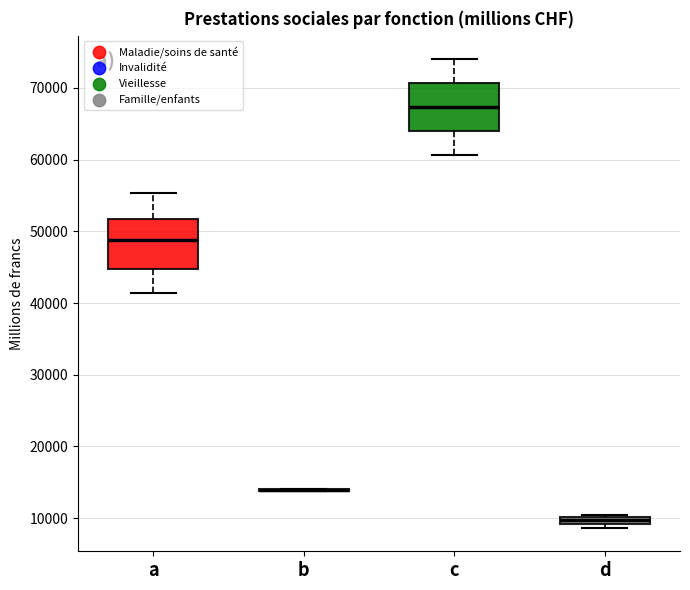

Where is the upper edge of the box for d on the y-axis? The values are not printed on the chart, so give them approximately, as read against the axis.

10000